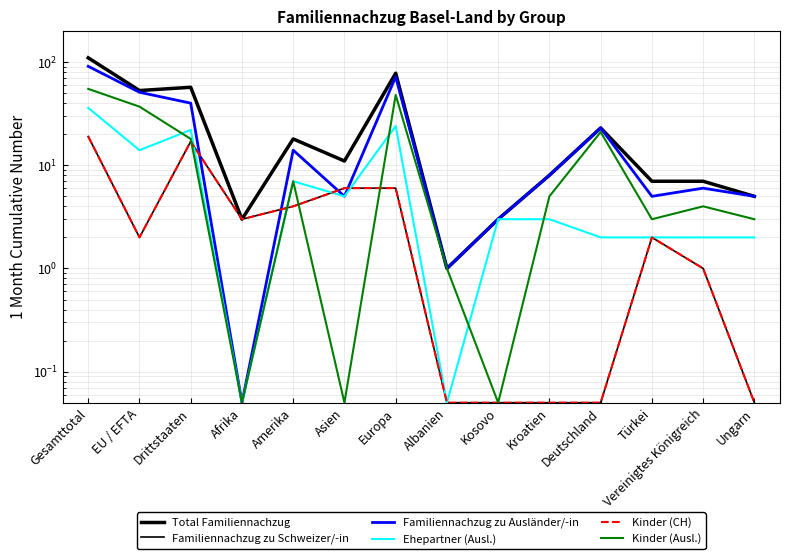

Reading left to right, extract all data points from this chart.

Total Familiennachzug: 110.0	53.0	57.0	3.0	18.0	11.0	78.0	1.0	3.0	8.0	23.0	7.0	7.0	5.0
Familiennachzug zu Schweizer/-in: 19.0	2.0	17.0	3.0	4.0	6.0	6.0	0.1	0.1	0.1	0.1	2.0	1.0	0.1
Familiennachzug zu Ausländer/-in: 91.0	51.0	40.0	0.1	14.0	5.0	72.0	1.0	3.0	8.0	23.0	5.0	6.0	5.0
Ehepartner (Ausl.): 36.0	14.0	22.0	0.1	7.0	5.0	24.0	0.1	3.0	3.0	2.0	2.0	2.0	2.0
Kinder (CH): 19.0	2.0	17.0	3.0	4.0	6.0	6.0	0.1	0.1	0.1	0.1	2.0	1.0	0.1
Kinder (Ausl.): 55.0	37.0	18.0	0.1	7.0	0.1	48.0	1.0	0.1	5.0	21.0	3.0	4.0	3.0